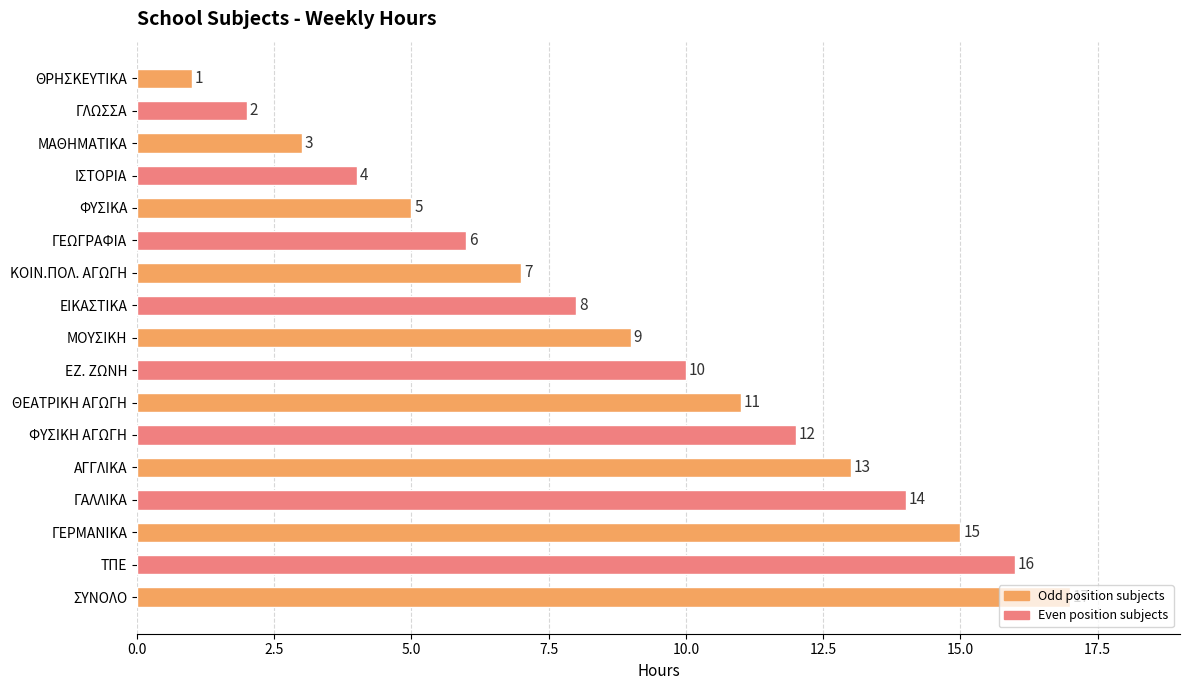

How many distinct data groups are displayed?

1